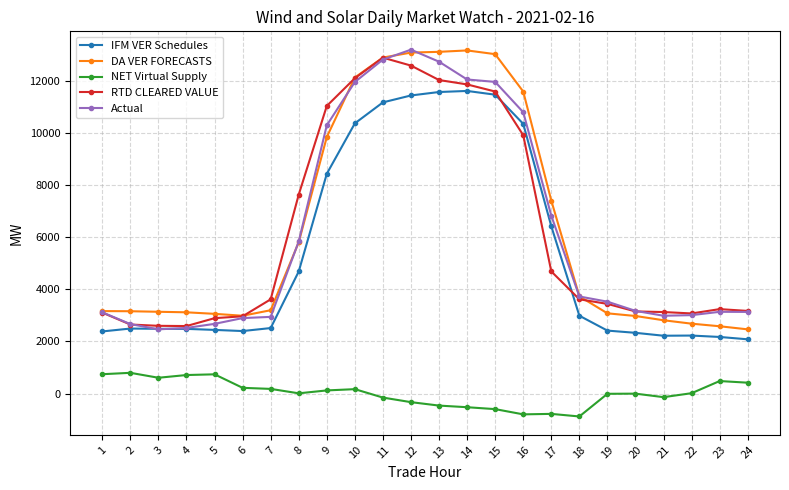

Is the value of RTD CLEARED VALUE at 3 greater than the value of DA VER FORECASTS at 3?

No